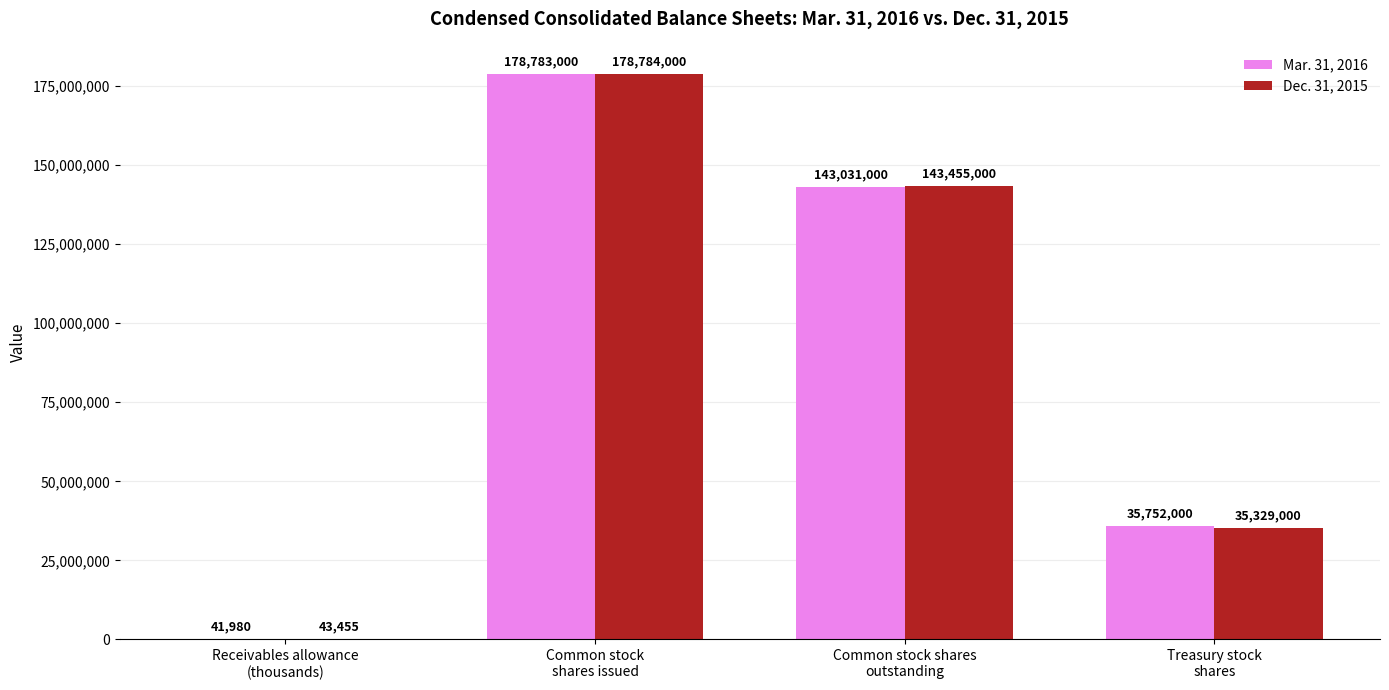

Reading right to left, extract all data points from this chart.

Mar. 31, 2016: Treasury stock
shares=35752000	Common stock shares
outstanding=143031000	Common stock
shares issued=178783000	Receivables allowance
(thousands)=41980
Dec. 31, 2015: Treasury stock
shares=35329000	Common stock shares
outstanding=143455000	Common stock
shares issued=178784000	Receivables allowance
(thousands)=43455